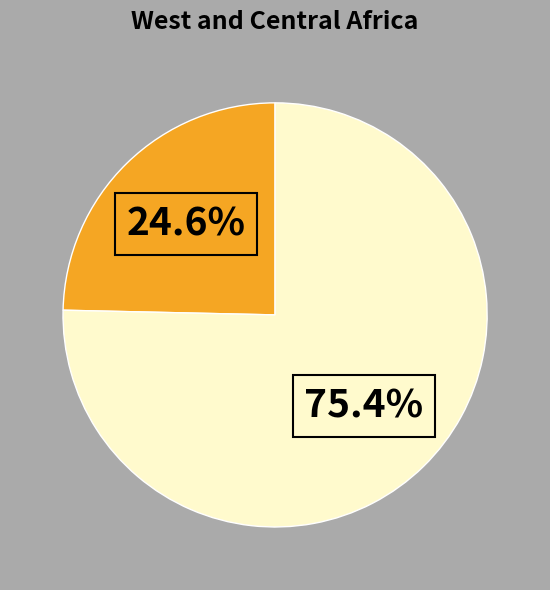

Does any single category account for the majority?

Yes